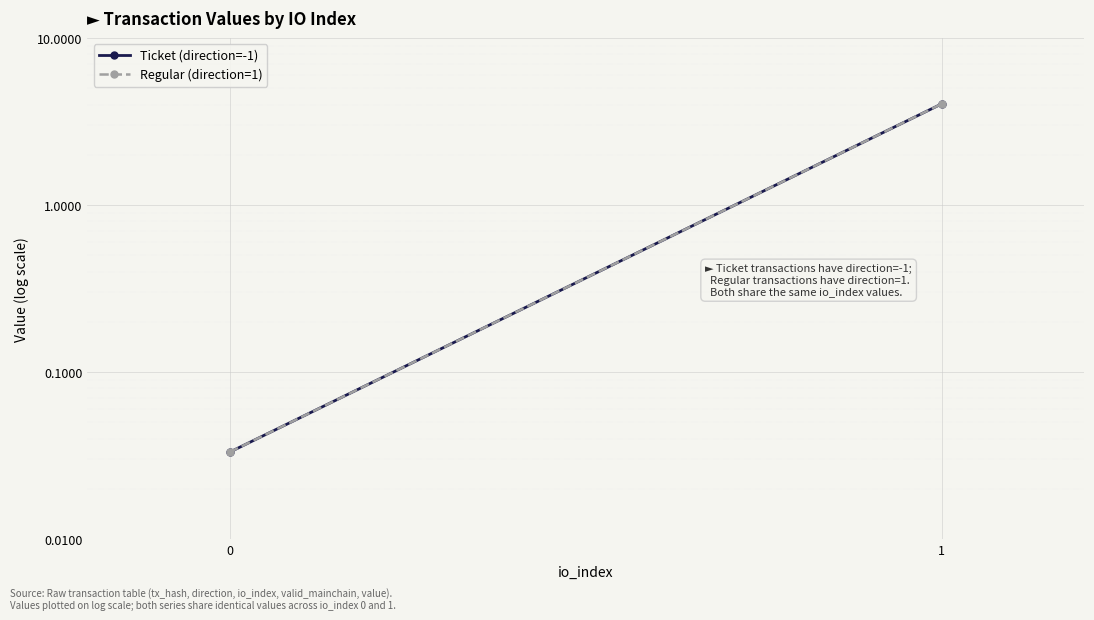

What are all the series names shown in the legend?

Ticket (direction=-1), Regular (direction=1)